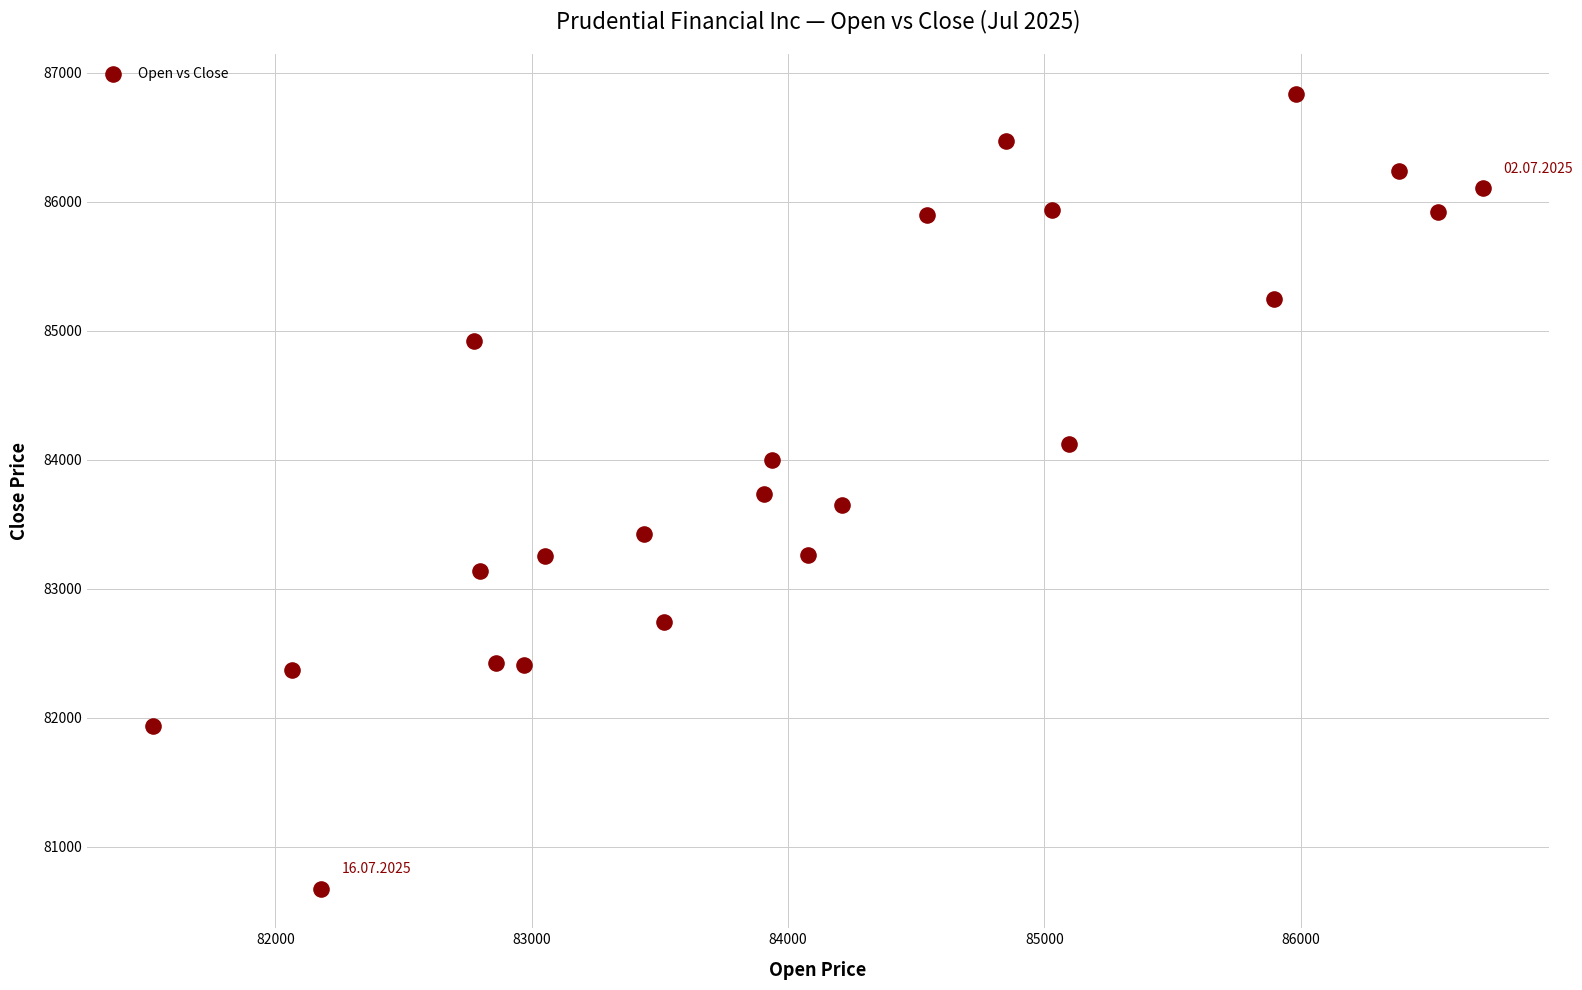

What is the range of Y values (max minus min)?

6158